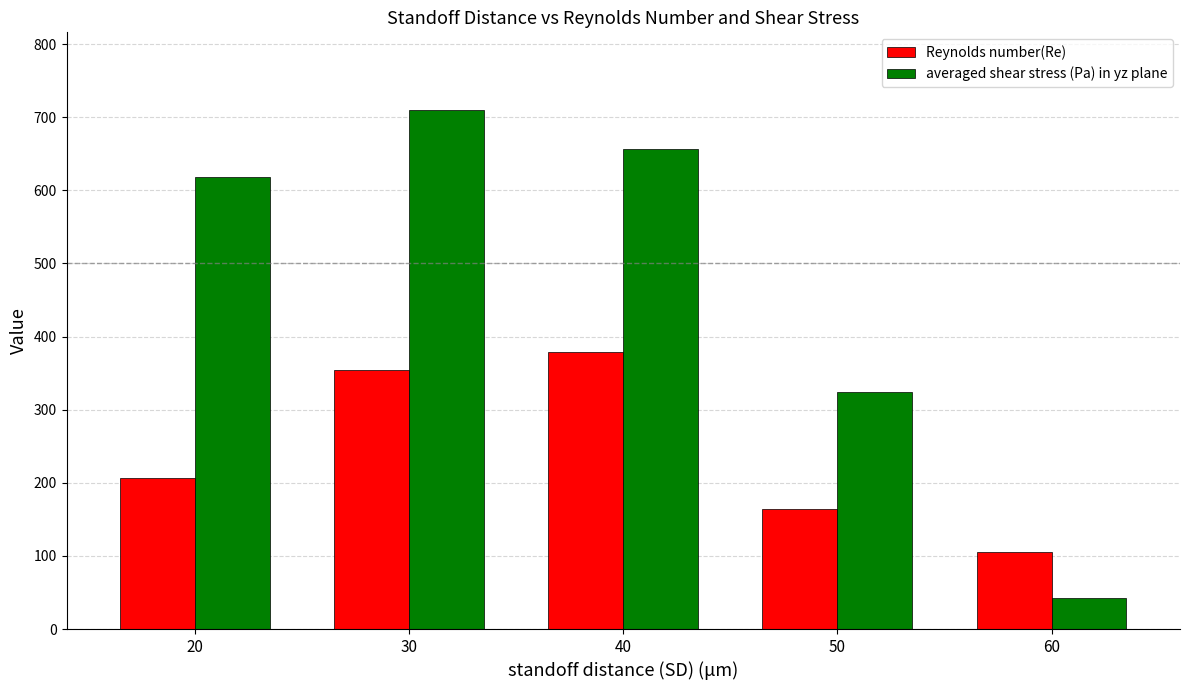

What is the difference between the highest and lowest values at 50?

159.8